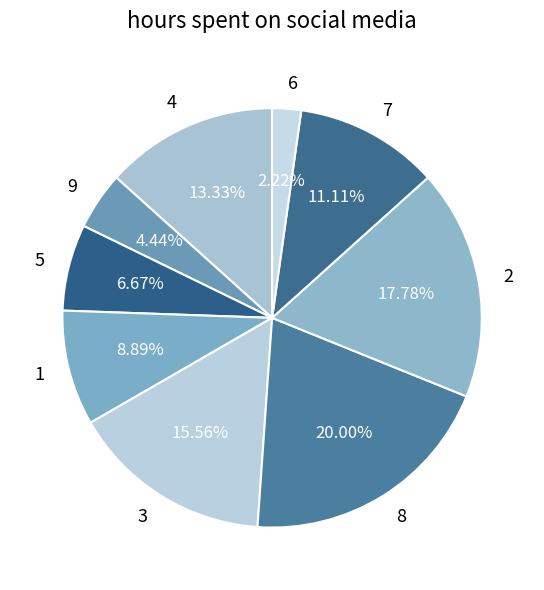

Is it true that 6 is 10% of the pie?

False